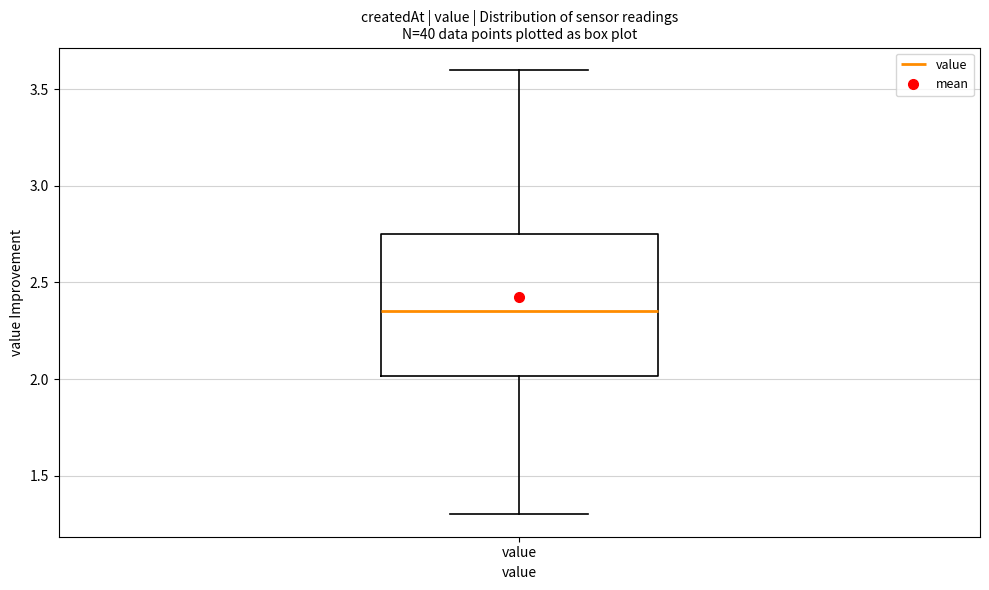

Read this box plot against the y-axis: the position of the median line, the range covered by the box, and the ends of both whiskers. The values are not printed on the chart, so give them approximately, as read against the axis.

median 2.35, box 2.00 to 2.75, whiskers 1.30 to 3.60